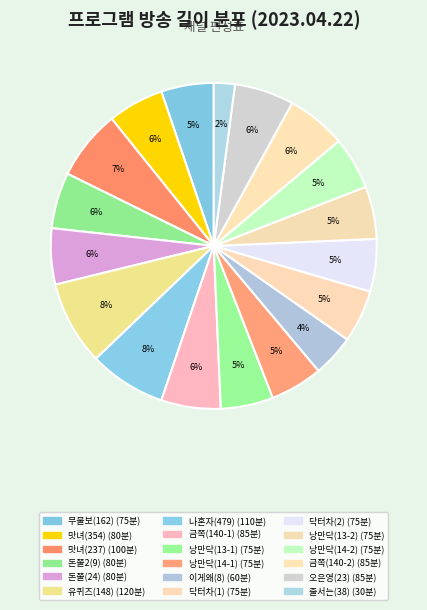

How many segments does this pie chart have?

18